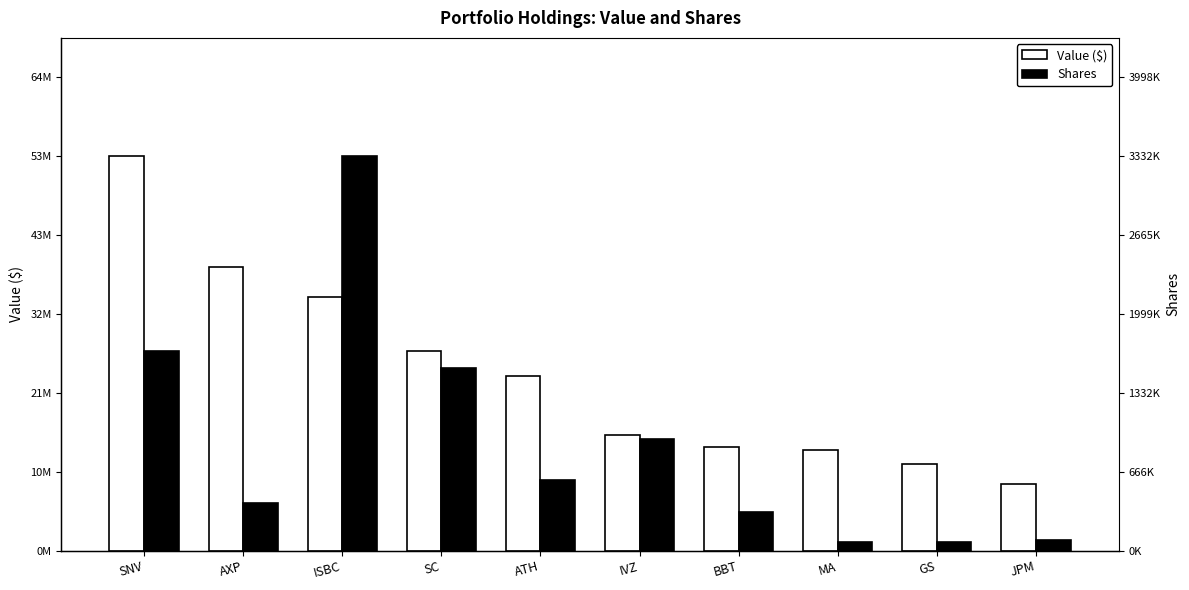

Which series has the widest spread of values?

Shares